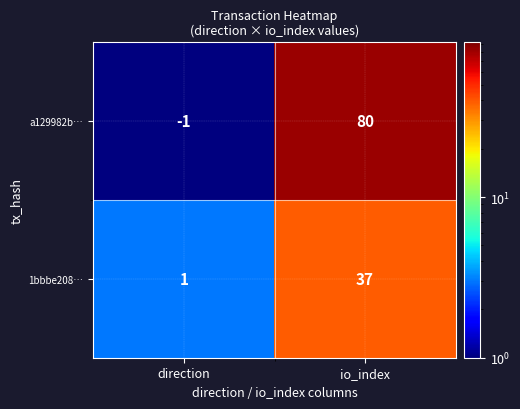

What is the average value of the 1bbbe208… series?

19